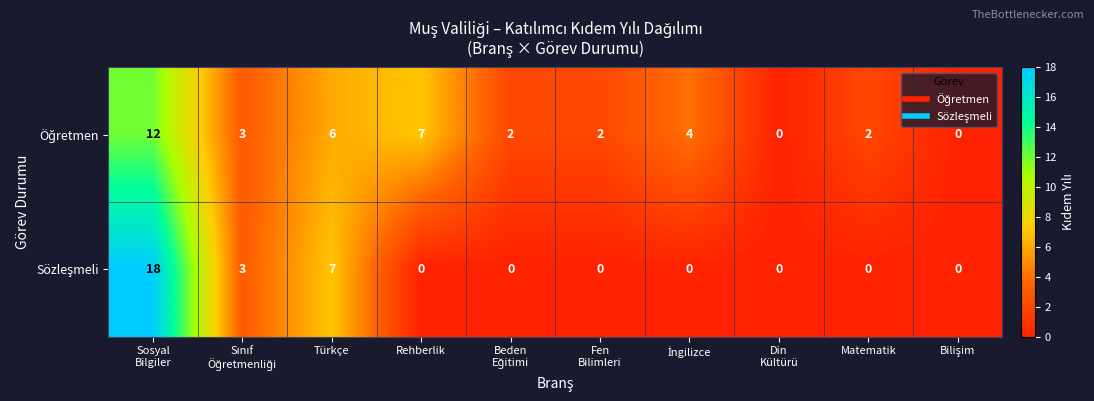

What is the difference between the highest and lowest values at Rehberlik?

7